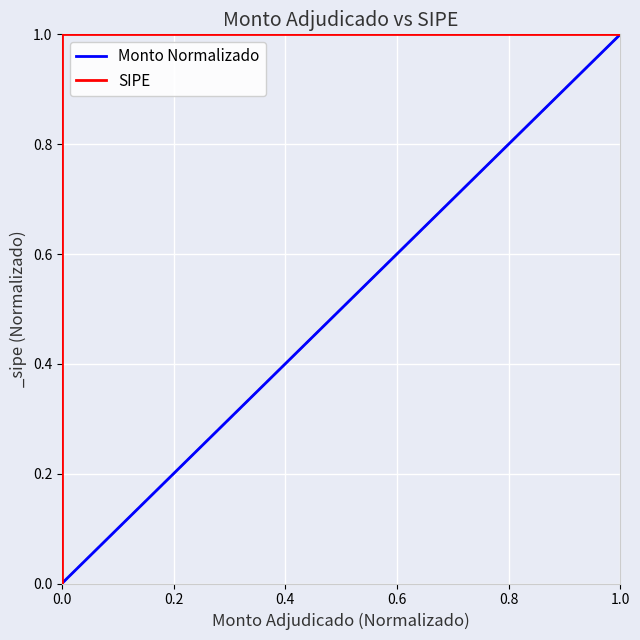

How many lines are shown in the chart?

2